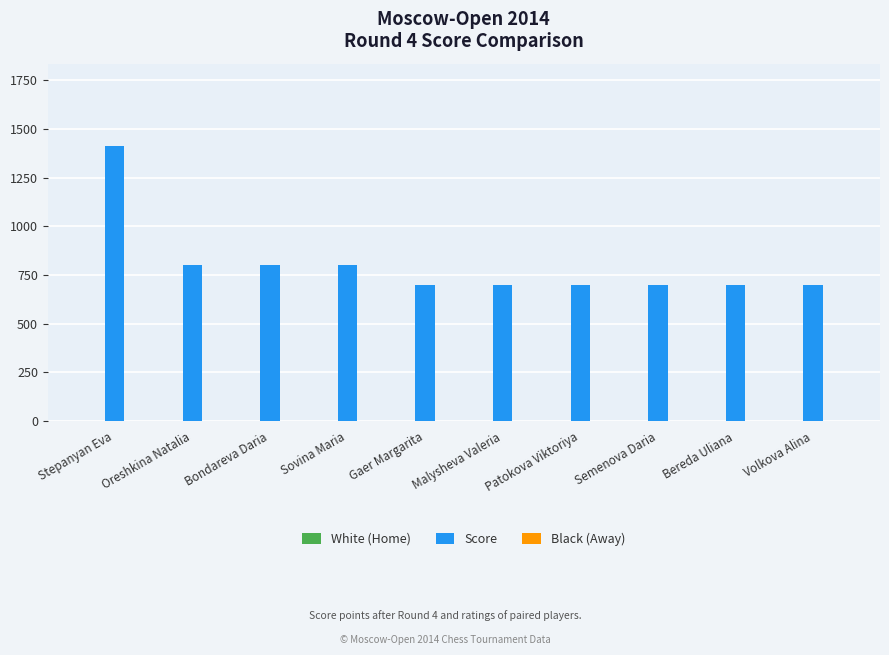

Which series has the largest total across all categories?

Score